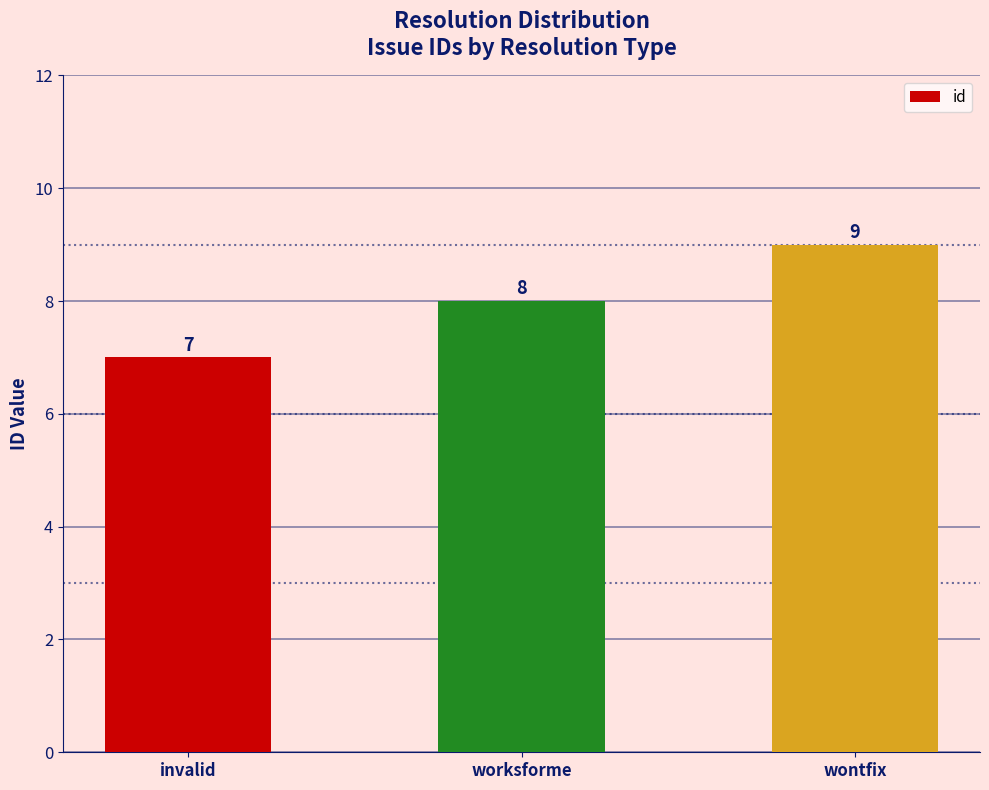

Between invalid and worksforme, which is larger?

worksforme